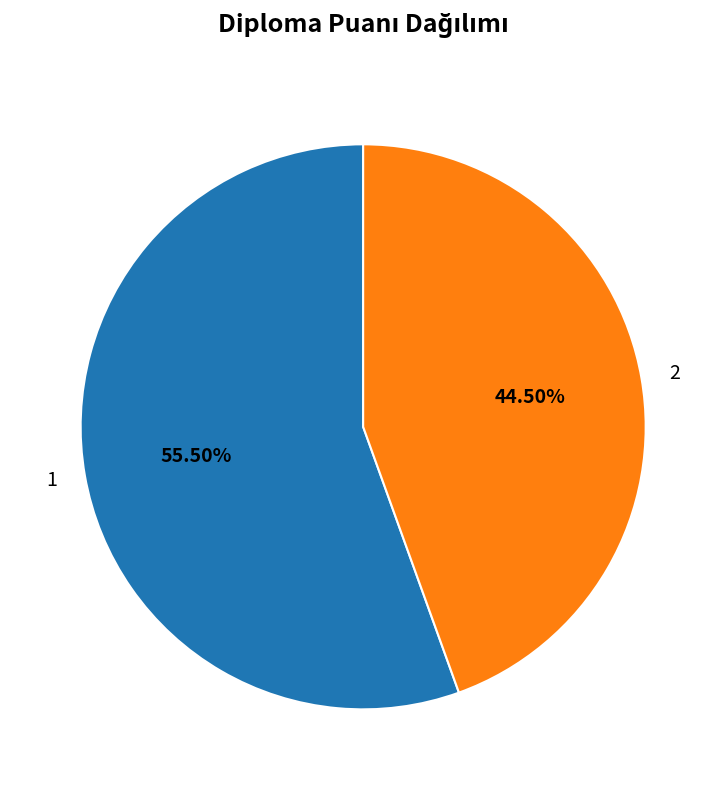

Which category has the biggest portion of the pie?

1